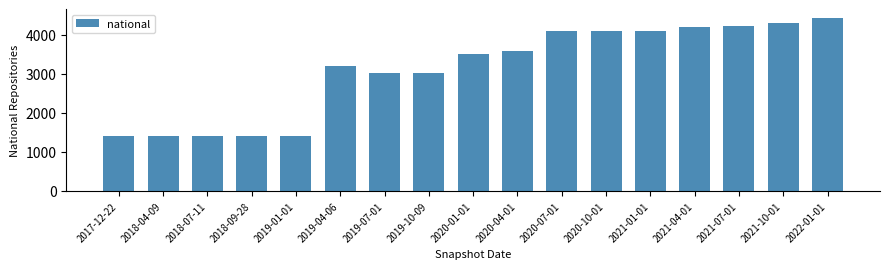

What is the label of the 16th bar from the right?

2018-04-09